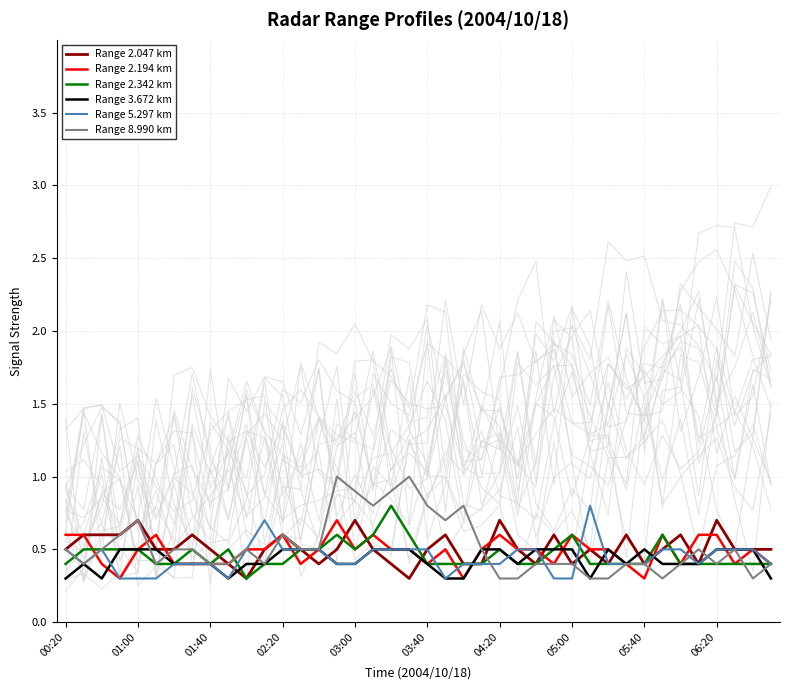

What is the value of the 3.672 point at the 18th from the left?

0.5